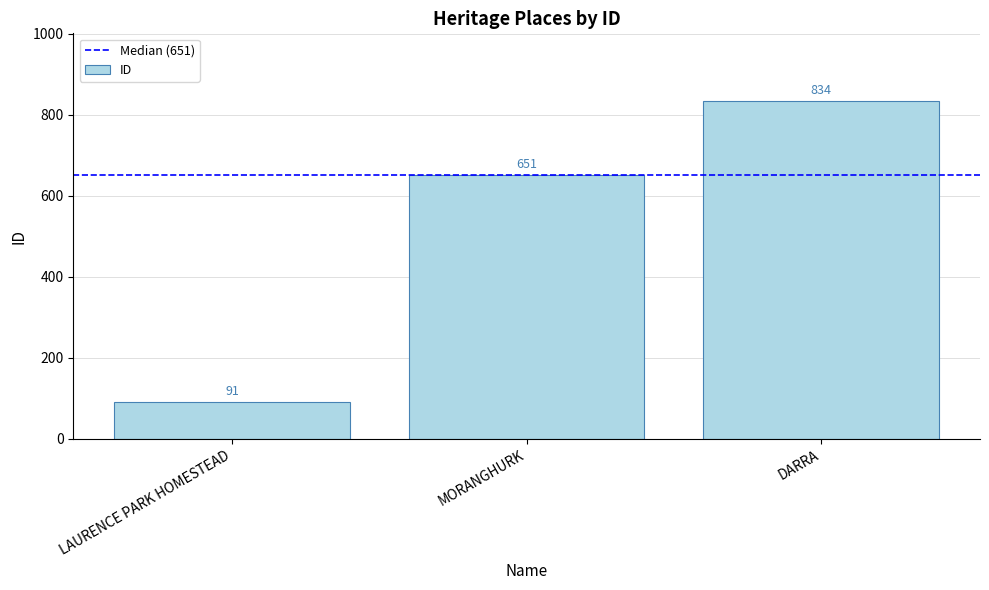

What is the approximate value at MORANGHURK?

651